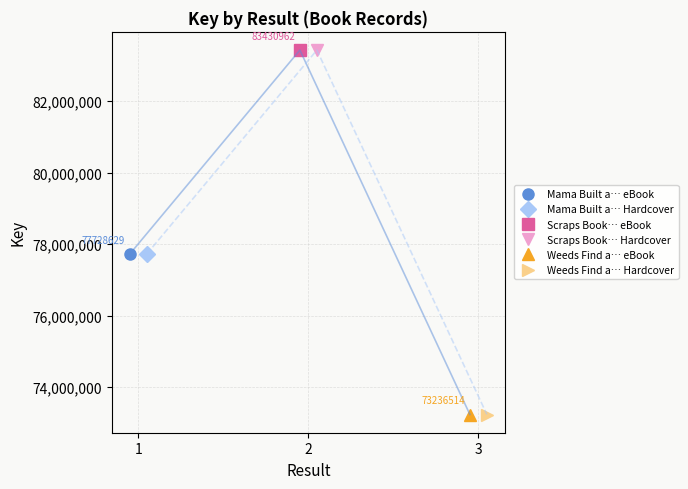

The value of 77728629 at Hardcover is 77728629. True or false?

True